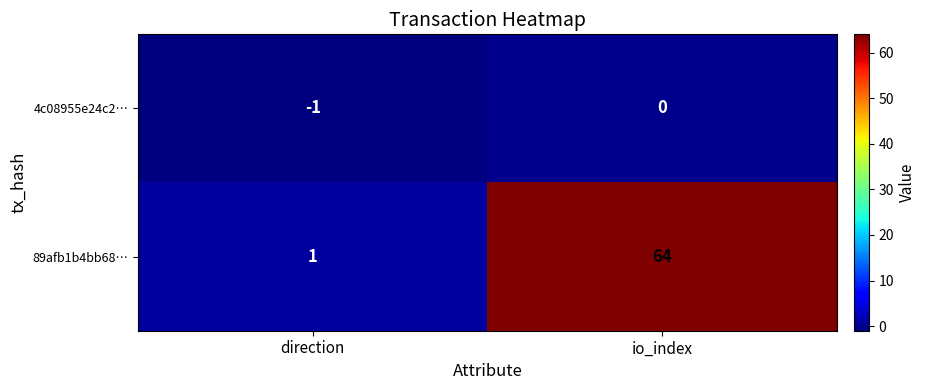

Rank the series by their maximum value, from lowest to highest.

4c08955e24c2…, 89afb1b4bb68…